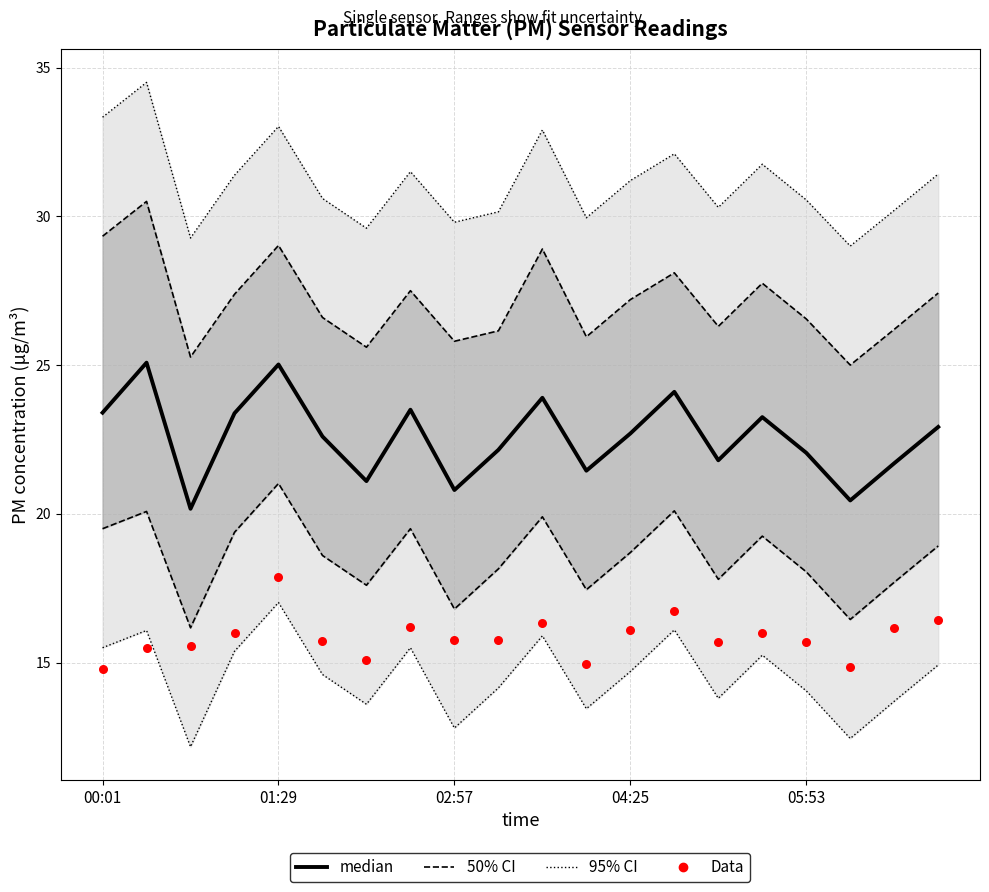

Which series has the widest spread of Y values?

95% CI